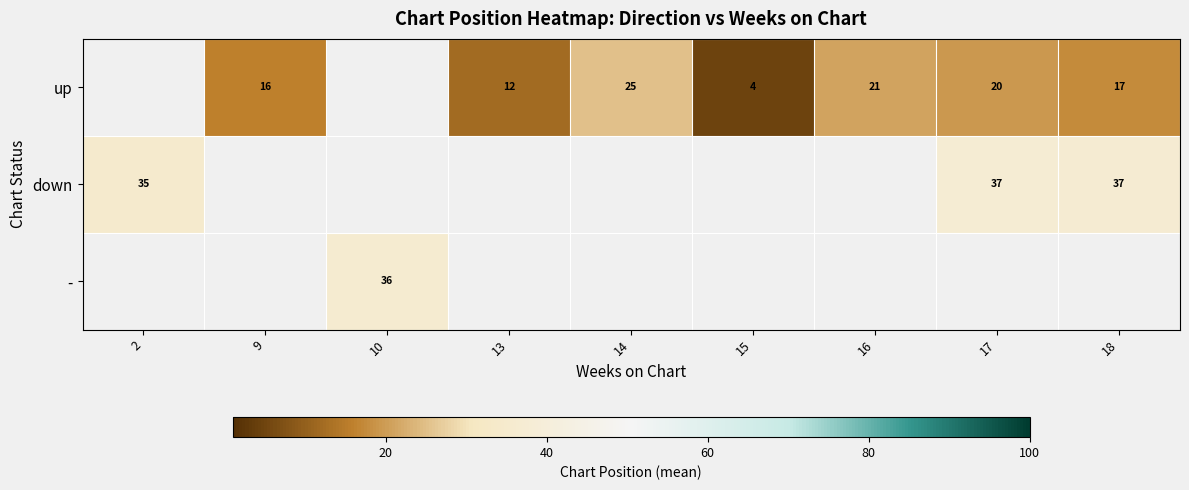

What is the sum of the up values at 13 and 14?

37